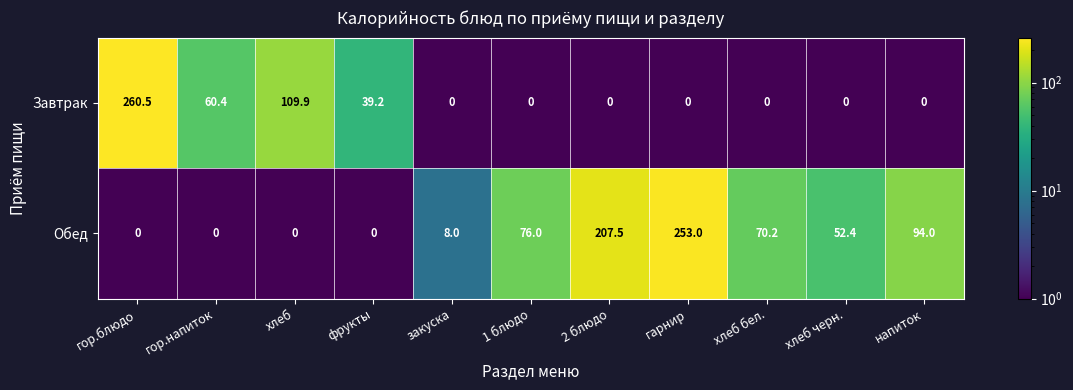

Count the number of categories in the chart.

11